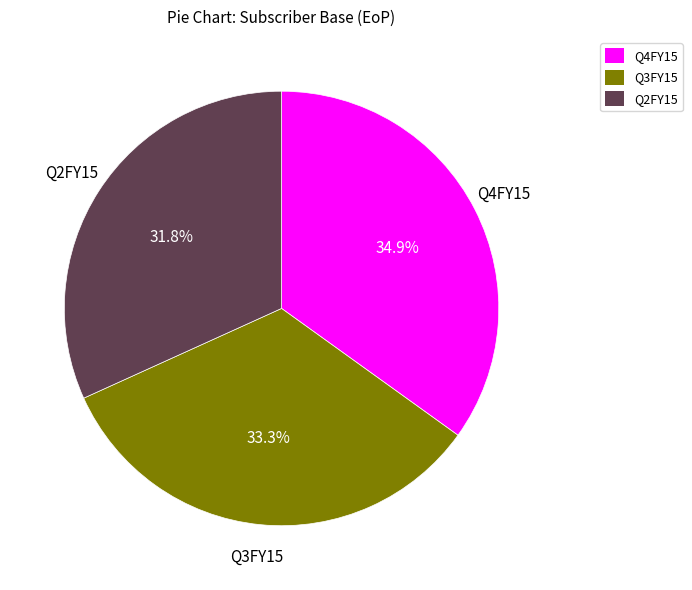

Is there a majority slice in this chart?

No